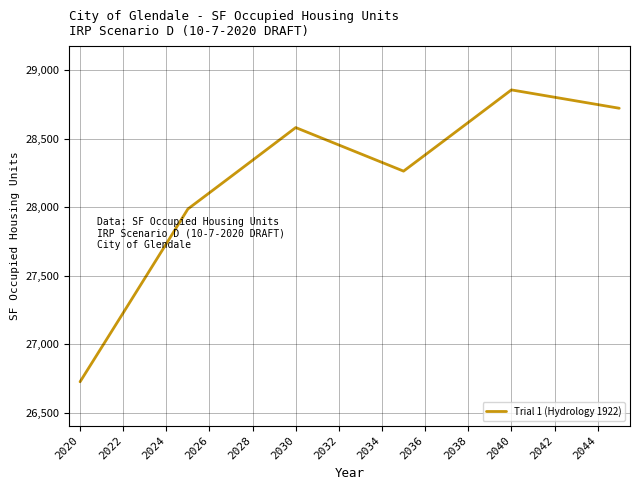

What is the difference between the maximum and minimum values?

2126.9